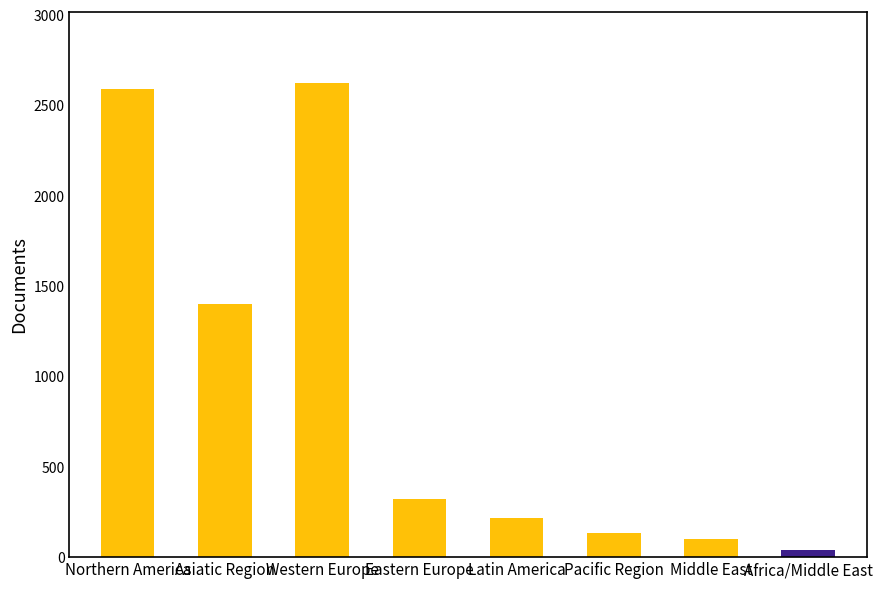

Count the number of categories in the chart.

8